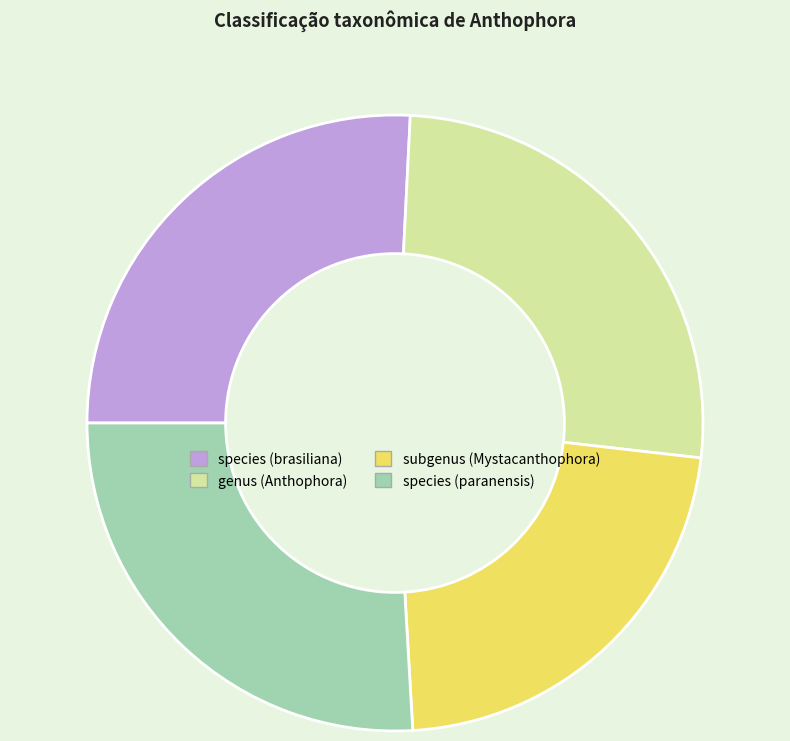

Approximately how many times larger is the value at genus (Anthophora) compared to species (paranensis)?

1.0